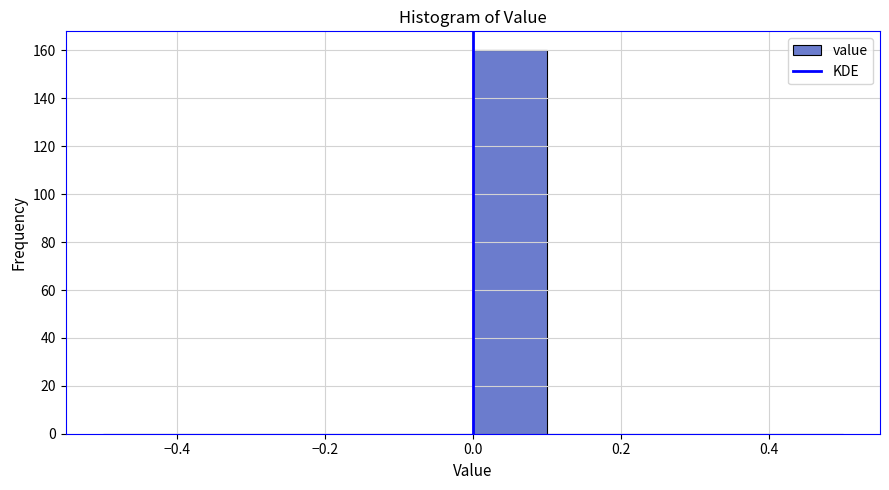

Which range on the x-axis has the tallest bar?

0.0 to 0.1